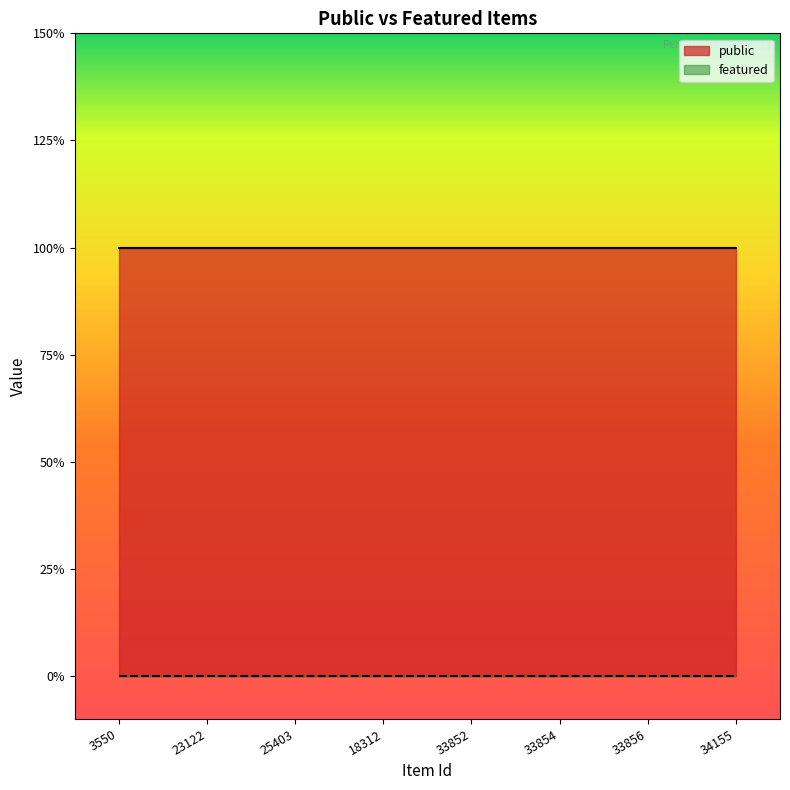

How many data points does each series have?

8